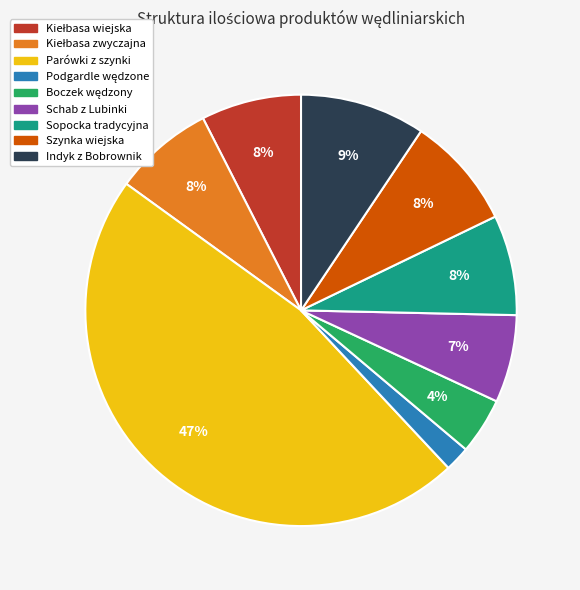

Do Indyk z Bobrownik and Szynka wiejska together represent more than half of the pie?

No